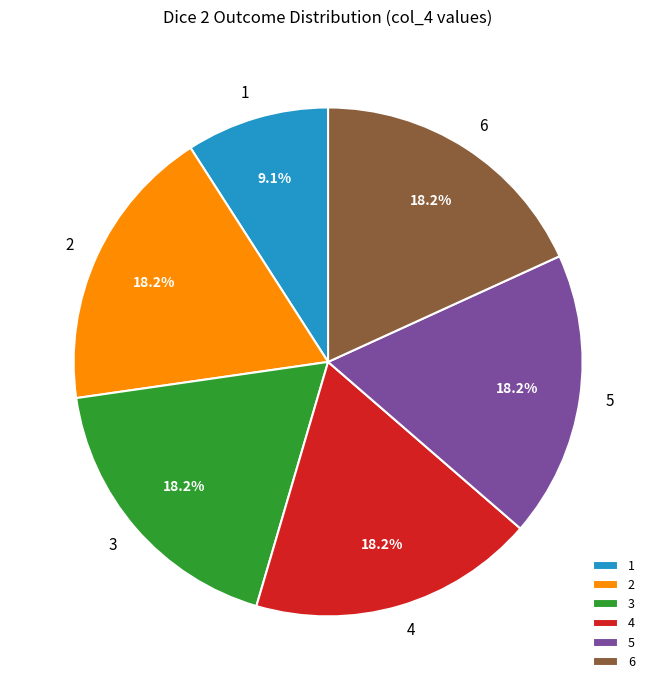

To the nearest percent, what is the average slice percentage?

17%